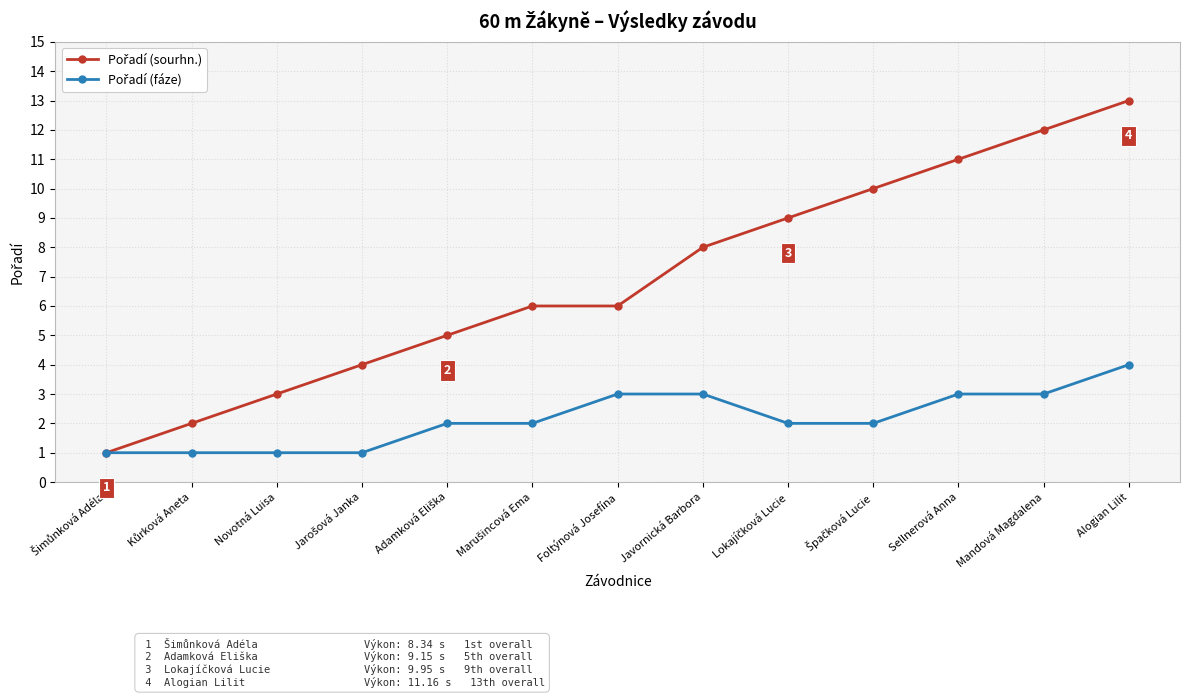

What is the label of the 13th point from the left?

Alogian Lilit